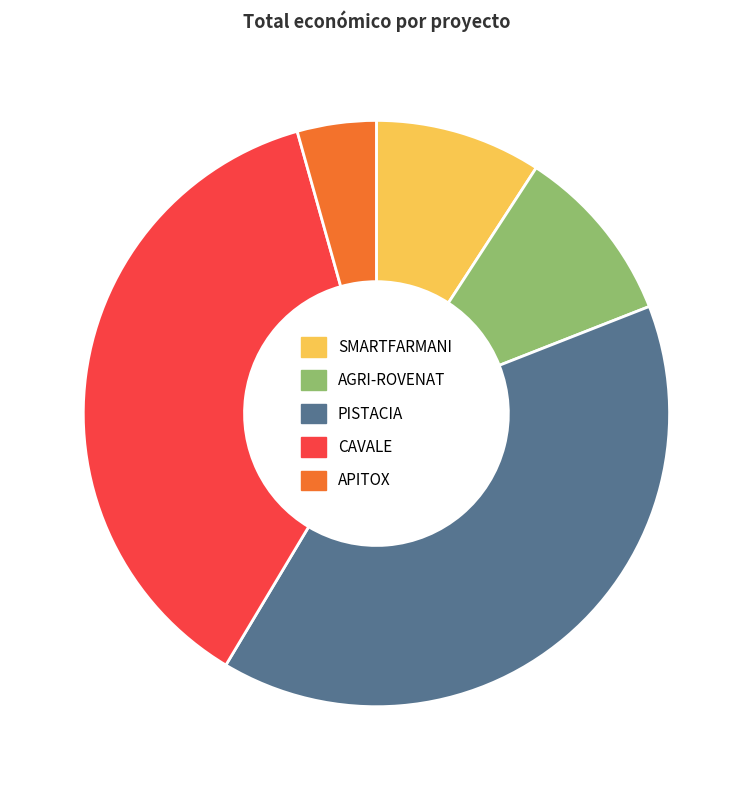

Which slice is the largest?

PISTACIA